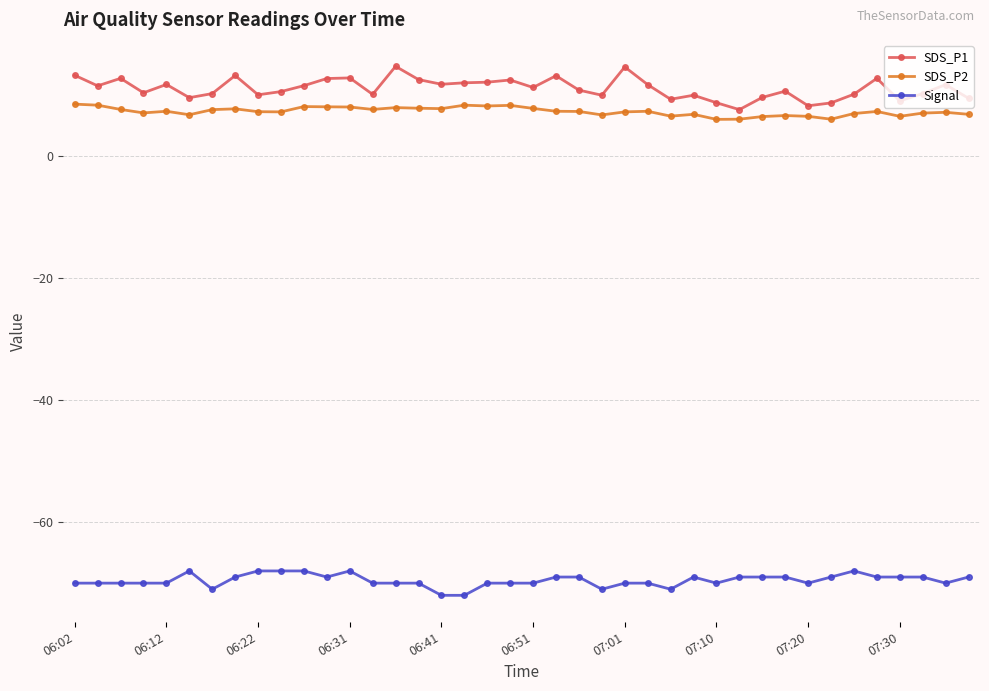

What is the difference between the second highest and second lowest values in the SDS_P1 series?

6.4